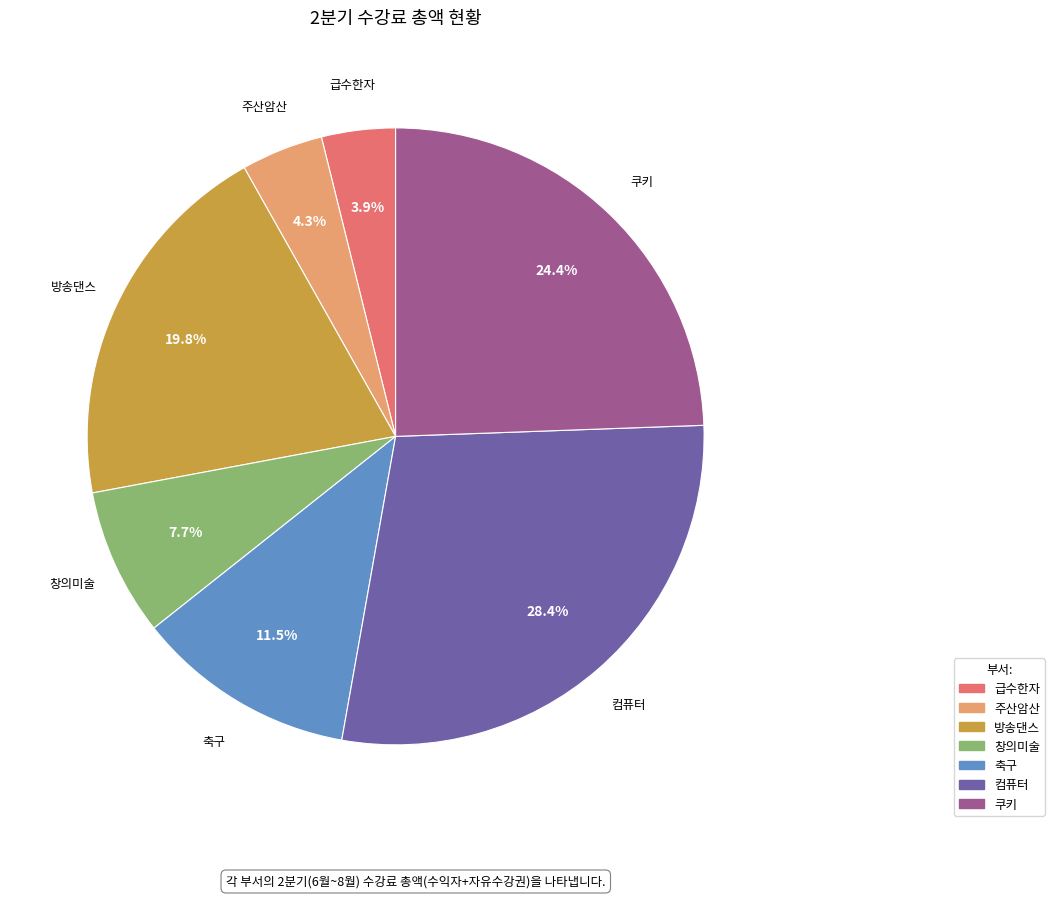

Combined, what portion of the pie is 급수한자 and 창의미술?

11.6%